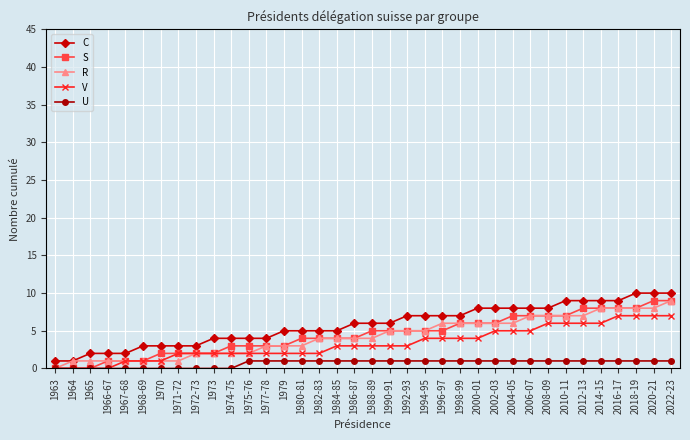

What is the sum of all U values?

25